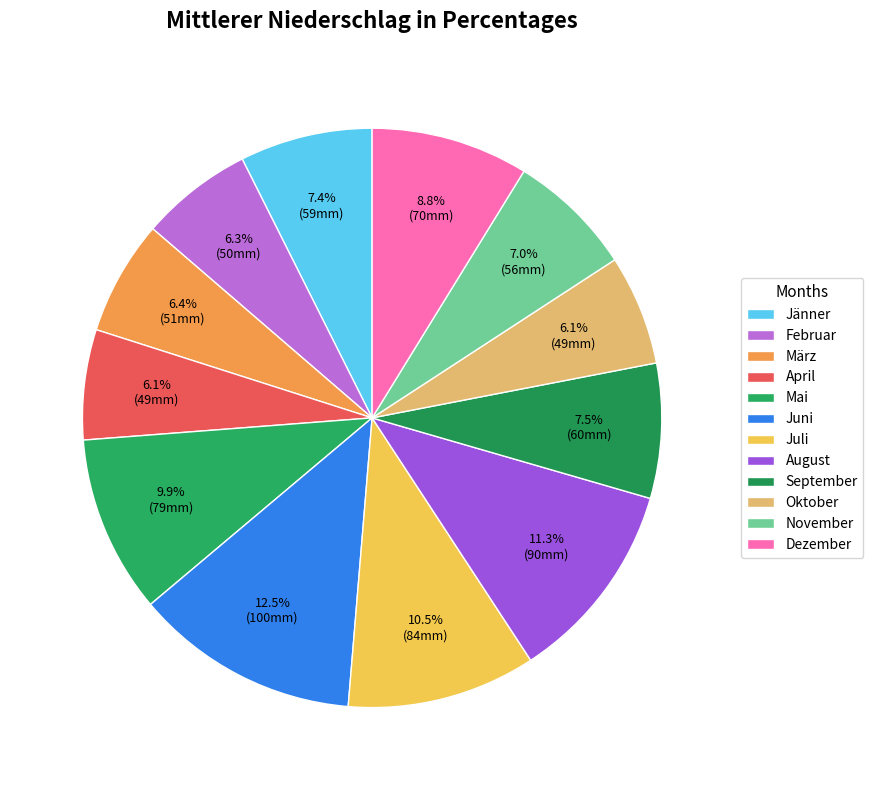

To the nearest percent, what is the combined percentage of Juli and Dezember?

19%